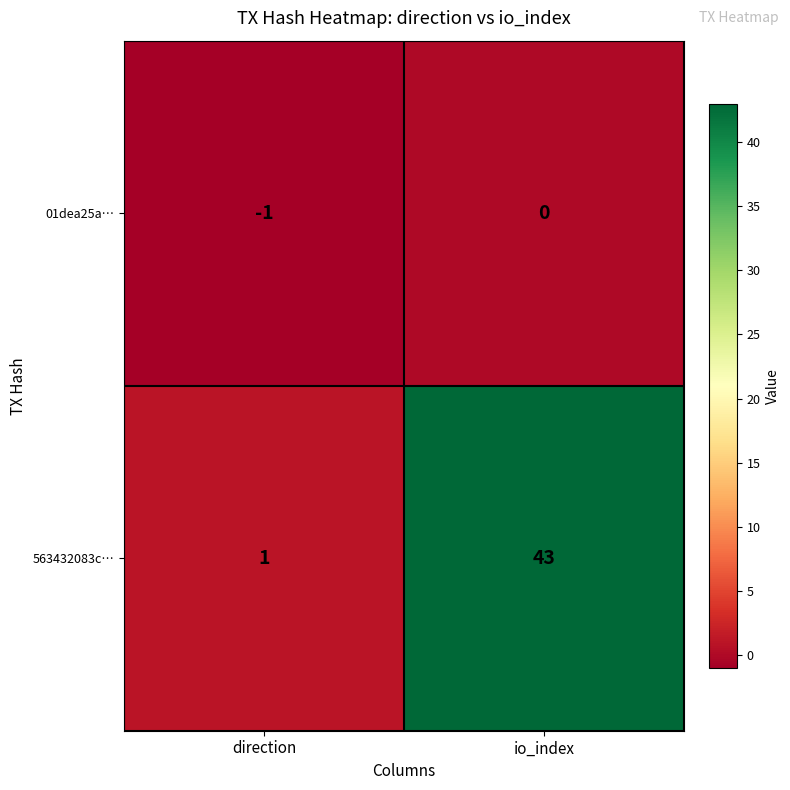

Which series has the widest spread of values?

563432083c…